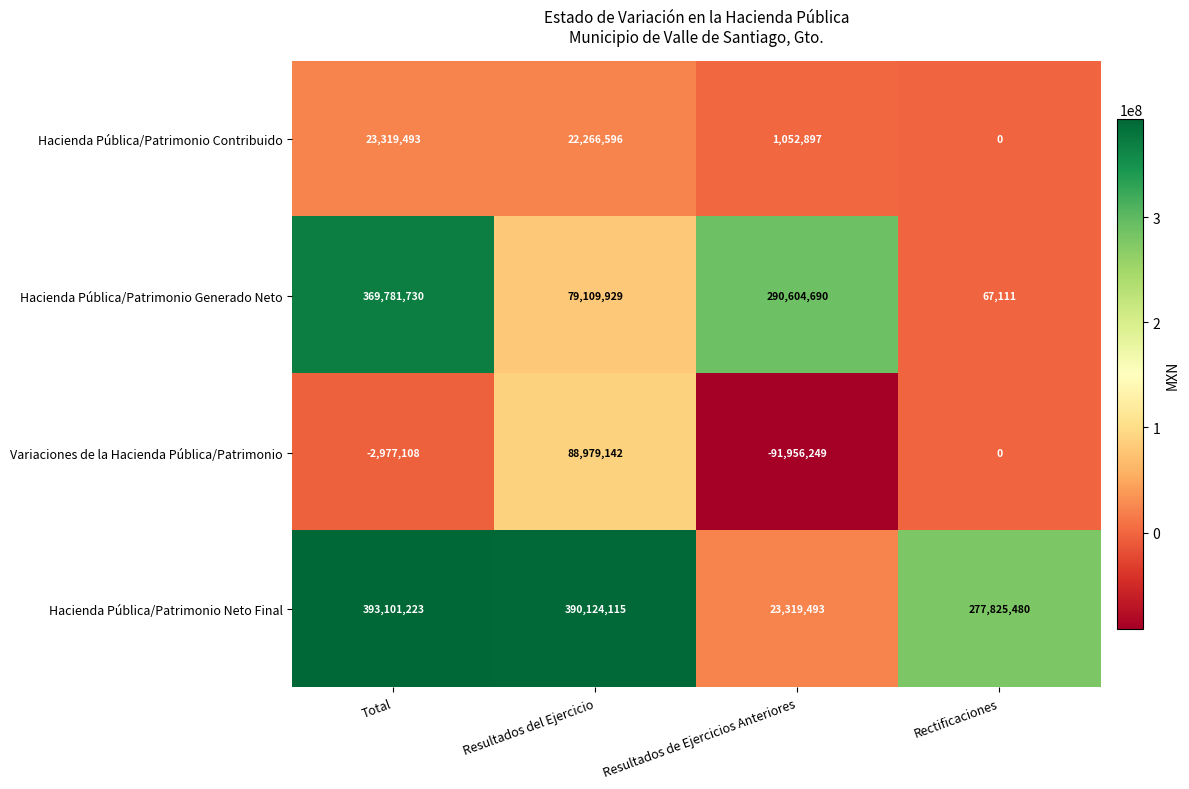

What is the total value across all series at Total?

783225338